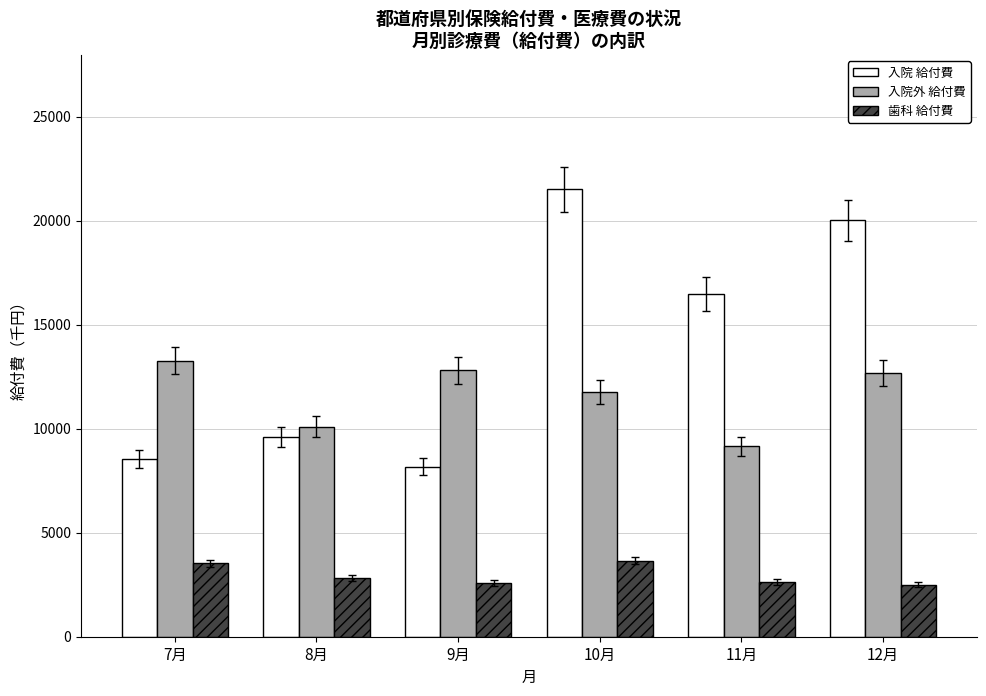

At which category is the sum across all series the highest?

10月